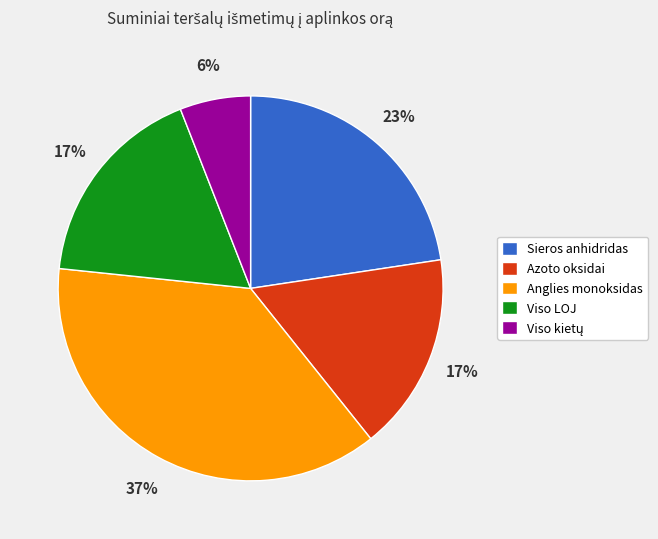

Between Azoto oksidai and Anglies monoksidas, which is larger?

Anglies monoksidas